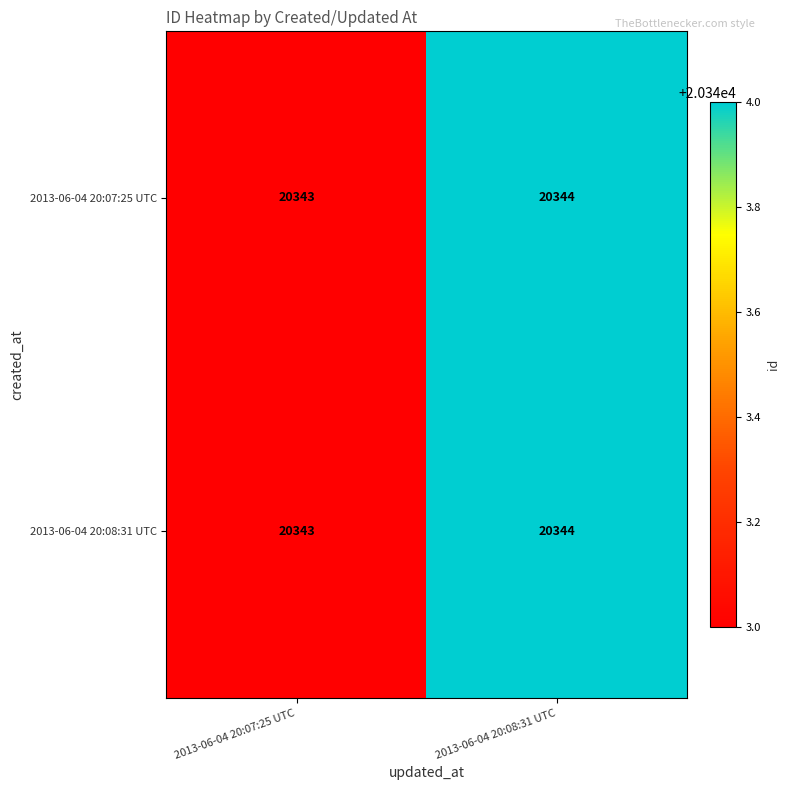

Reading left to right, extract all data points from this chart.

2013-06-04 20:07:25 UTC: 2013-06-04 20:07:25 UTC=20343	2013-06-04 20:08:31 UTC=20344
2013-06-04 20:08:31 UTC: 2013-06-04 20:07:25 UTC=20343	2013-06-04 20:08:31 UTC=20344